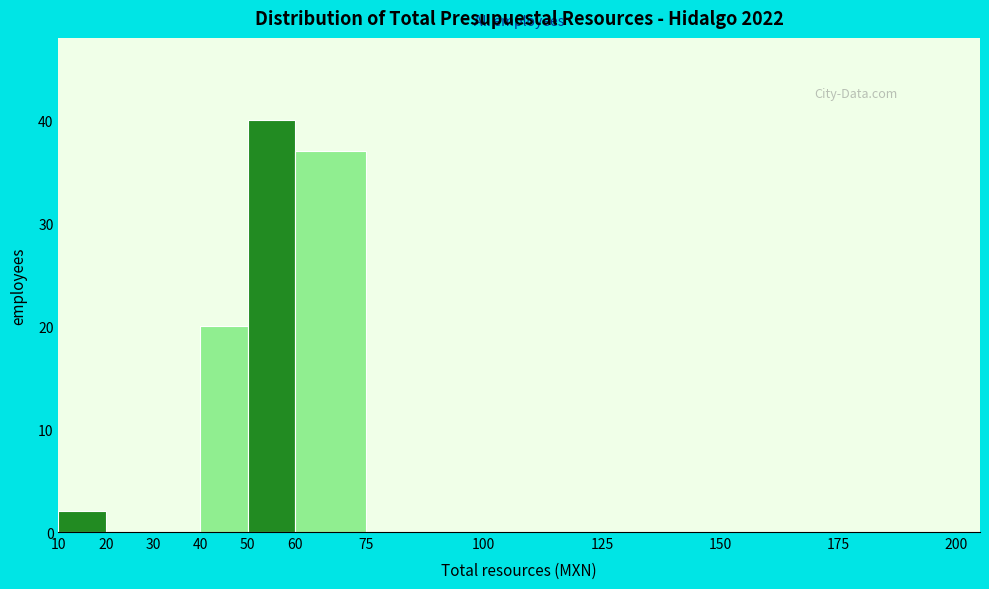

Which range on the x-axis has the tallest bar?

50 to 60